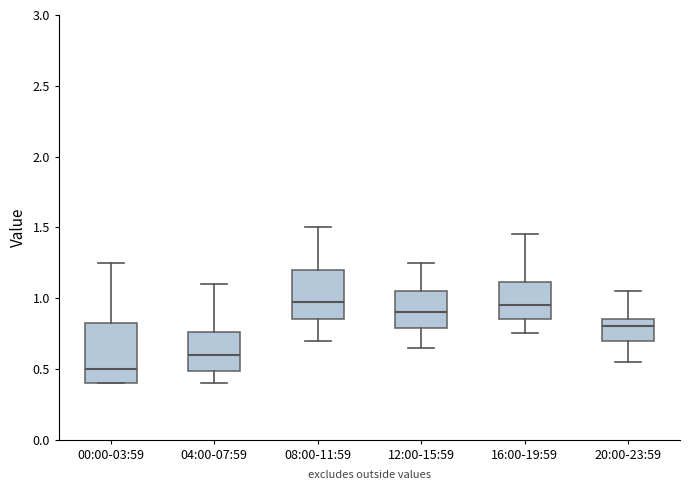

Reading left to right, transcribe this box plot: for each box, give where its median line is, the range the box spans, and where its two whiskers end, as read against the y-axis. The values are not printed on the chart, so give them approximately, as read against the axis.

00:00-03:59: median 0.50, box 0.40 to 0.85, whiskers 0.40 to 1.25
04:00-07:59: median 0.60, box 0.50 to 0.75, whiskers 0.40 to 1.10
08:00-11:59: median 1.00, box 0.85 to 1.20, whiskers 0.70 to 1.50
12:00-15:59: median 0.90, box 0.80 to 1.05, whiskers 0.65 to 1.25
16:00-19:59: median 0.95, box 0.85 to 1.10, whiskers 0.75 to 1.45
20:00-23:59: median 0.80, box 0.70 to 0.85, whiskers 0.55 to 1.05